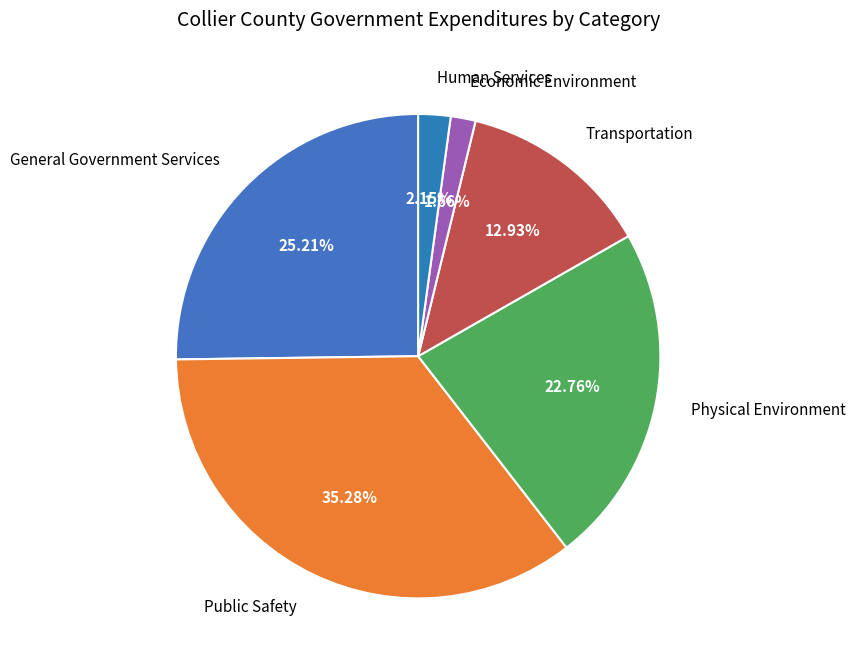

Count the number of slices in the pie.

6